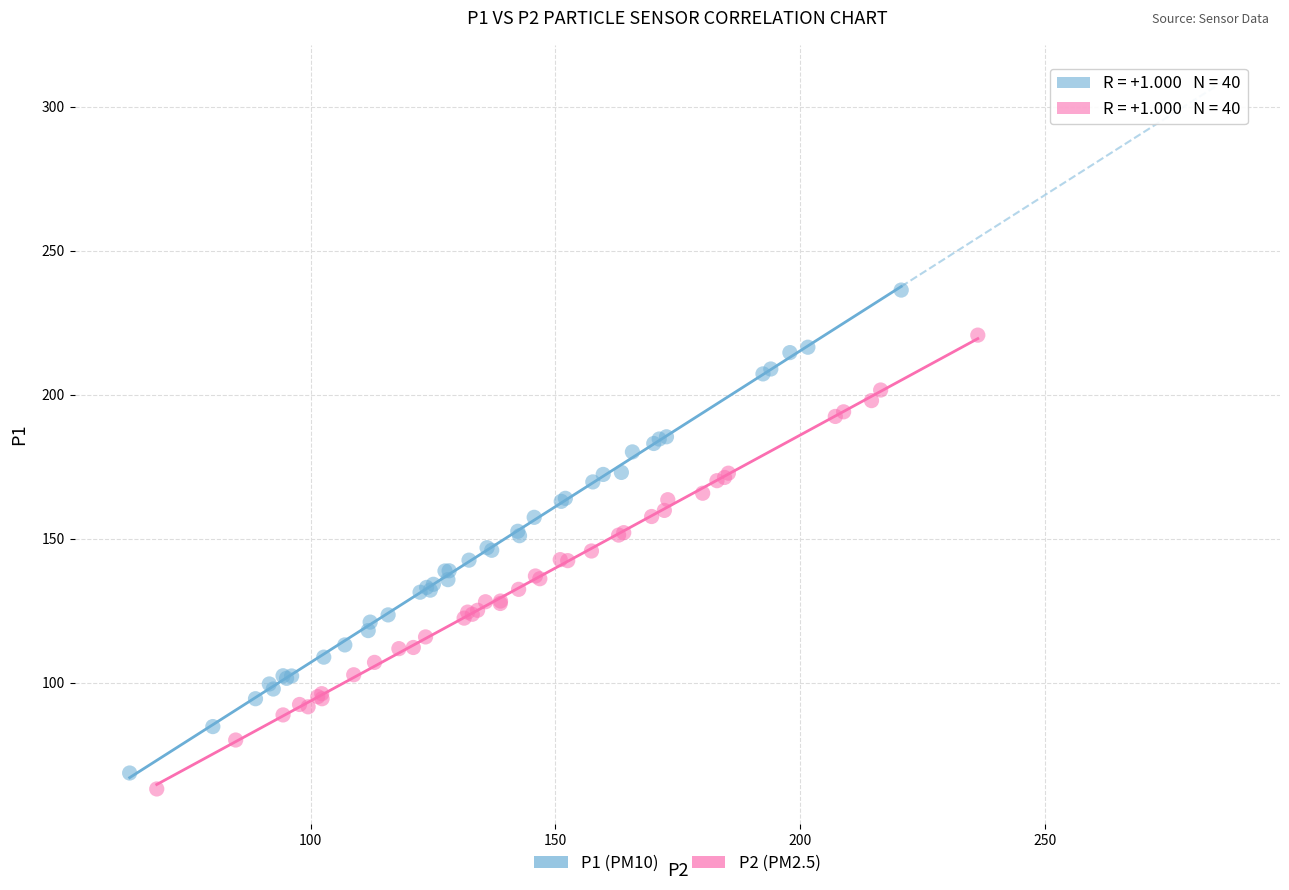

What are all the series names shown in the legend?

P1 (PM10), P2 (PM2.5)